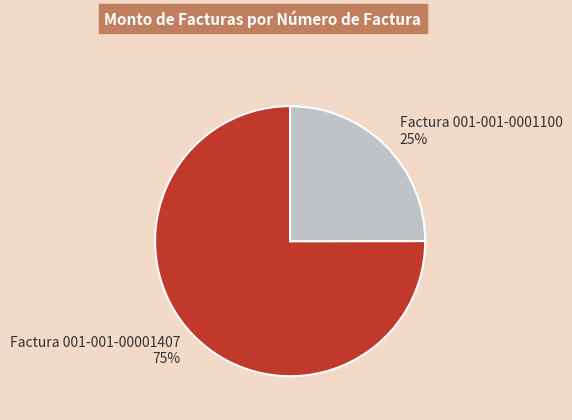

Combined, do Factura 001-001-0001100 25% and Factura 001-001-00001407 75% account for over 50%?

Yes